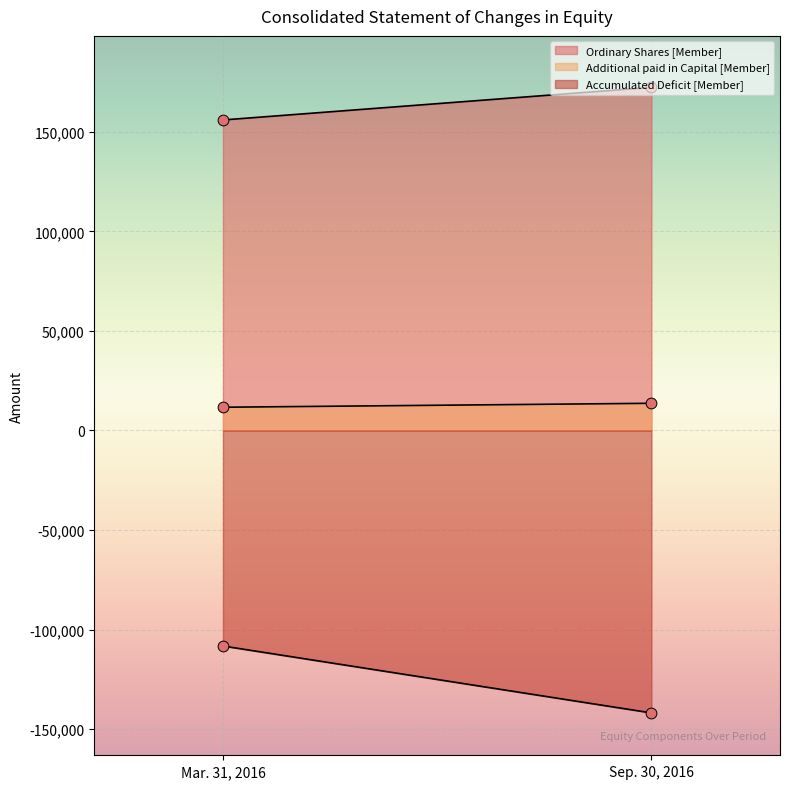

Which series has the largest Y range (max minus min)?

Accumulated Deficit [Member]